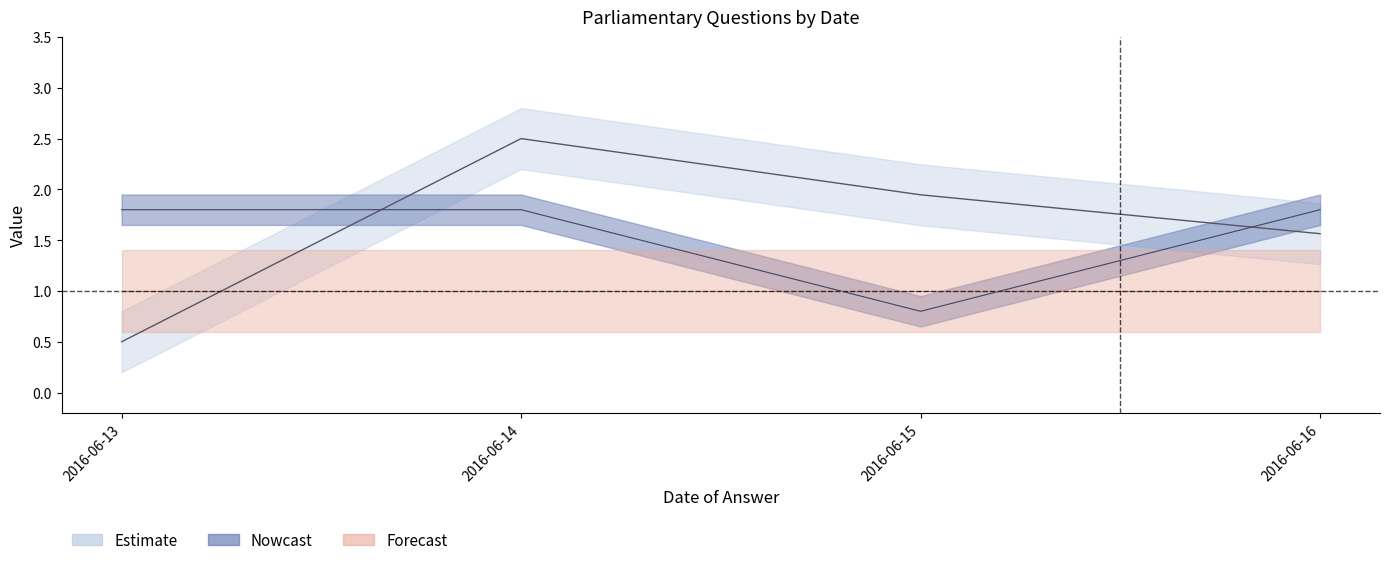

The value of uin at 2016-06-14 is 1.7. True or false?

False